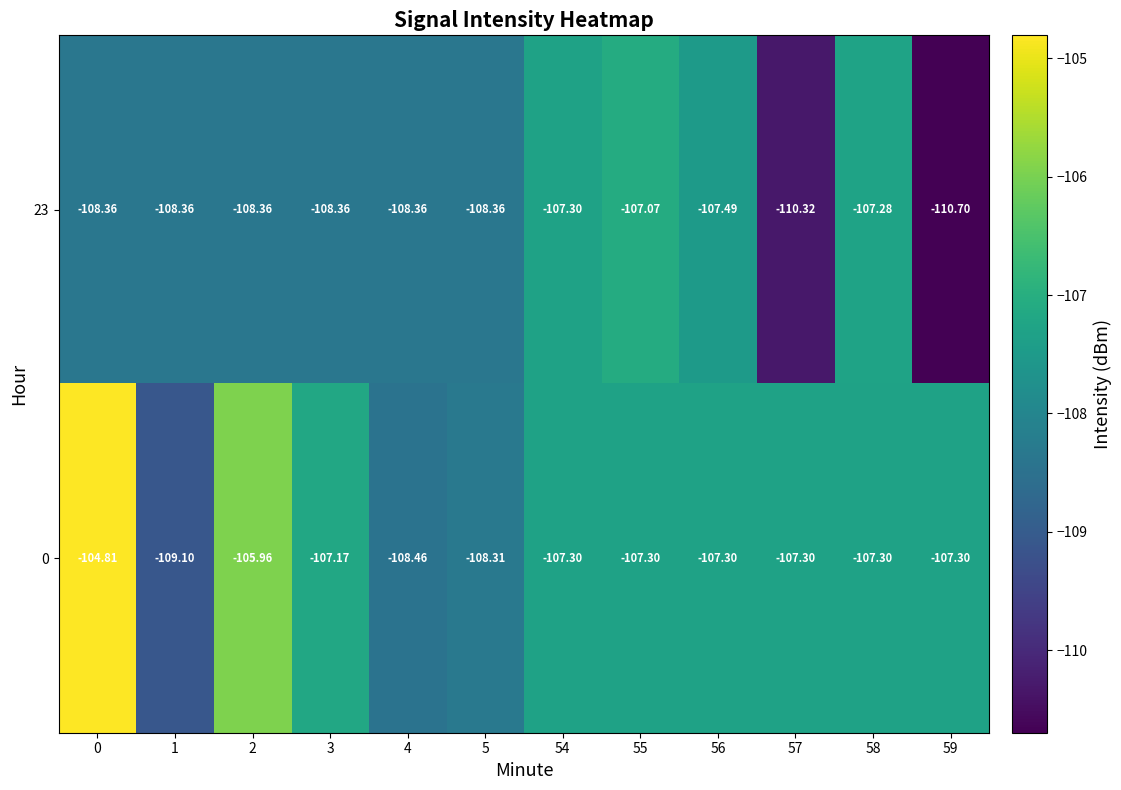

How many data points does each series have?

12